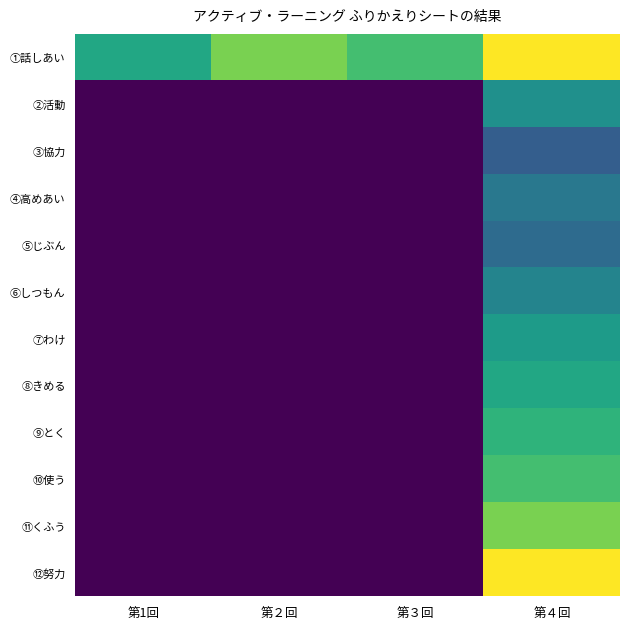

At how many categories does at least one series exceed 51?

4